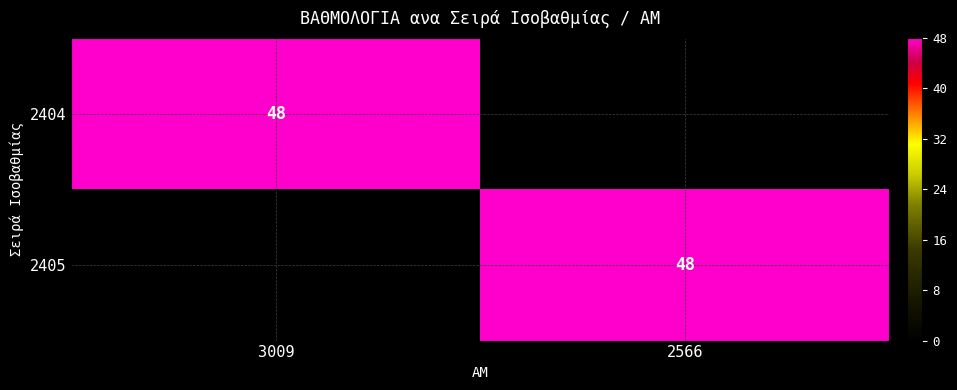

Which has a higher value, 3009 or 2566?

3009